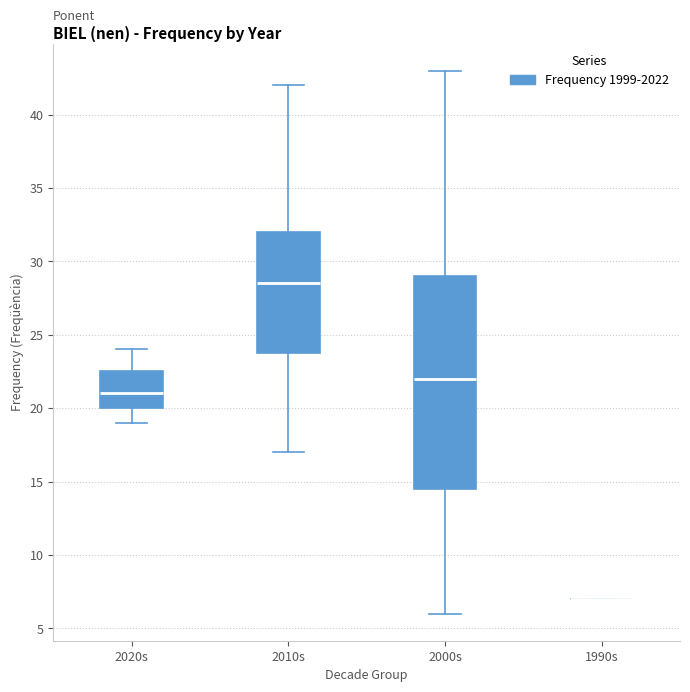

Comparing the boxes themselves (not the whiskers), which one is the tallest?

2000s